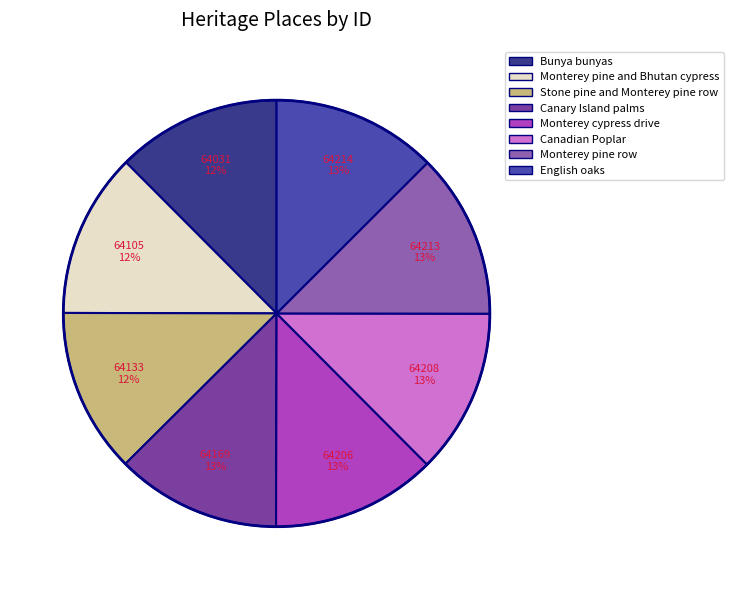

Is there any slice that represents more than half of the pie?

No